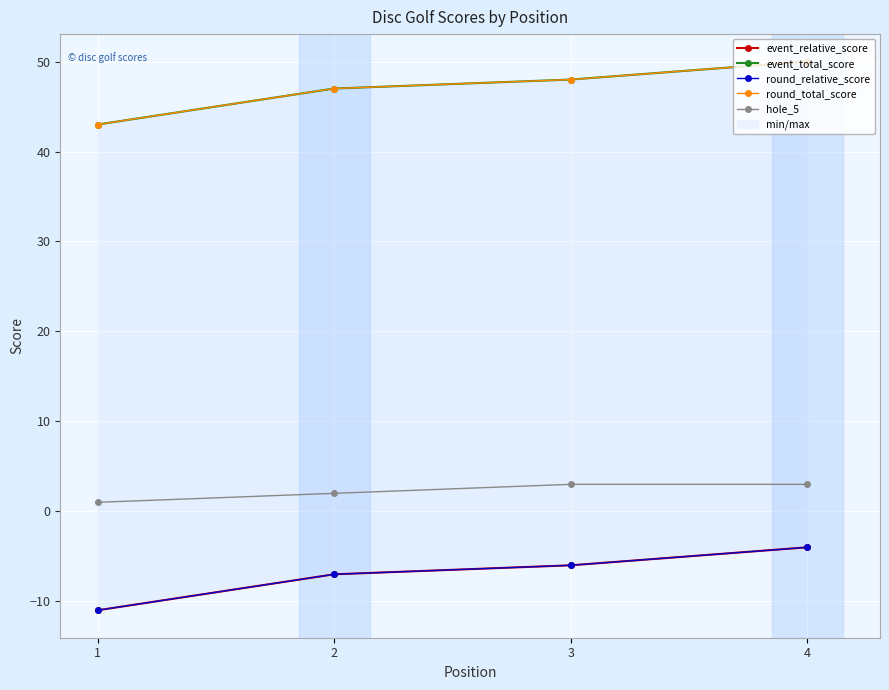

What is the average value of the round_relative_score series?

-7